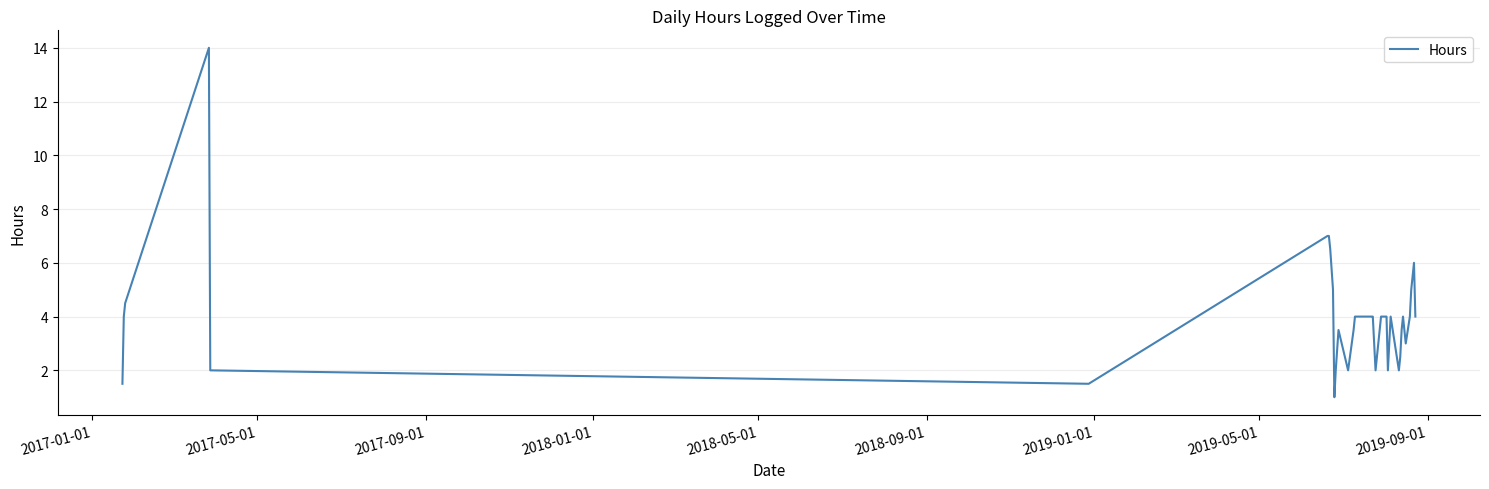

What is the maximum value shown in the chart?

14.0